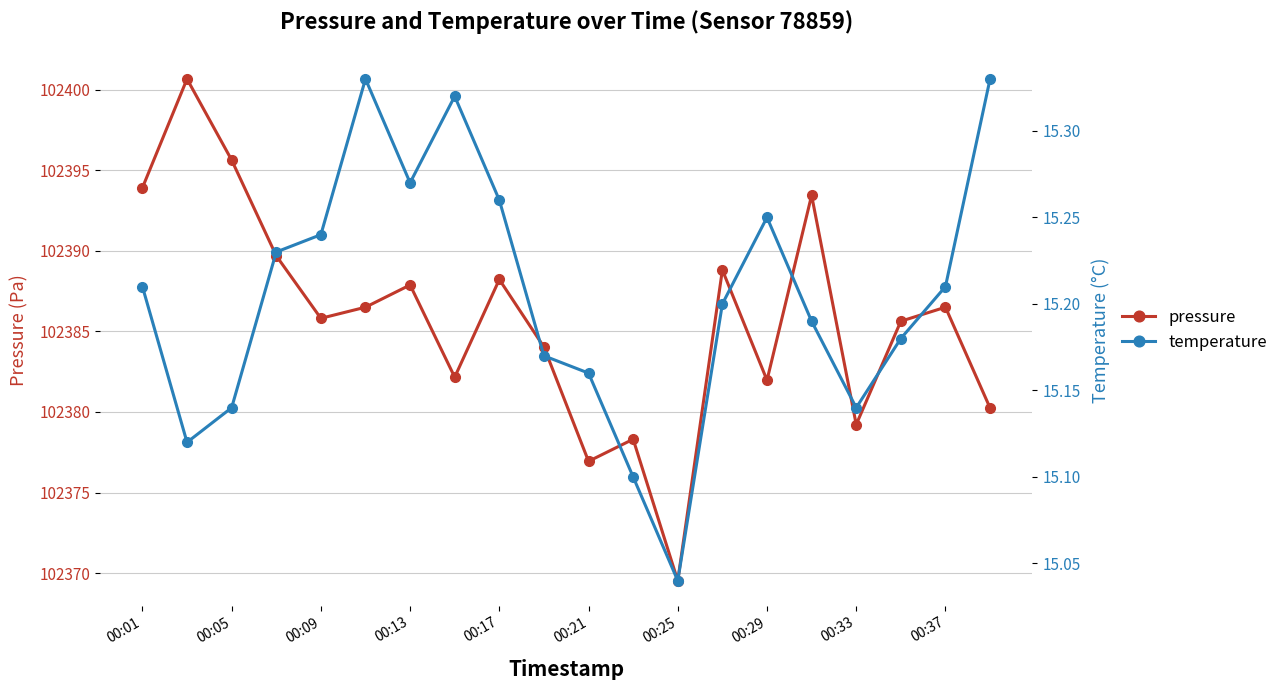

What is the label of the 20th point from the right?

00:01